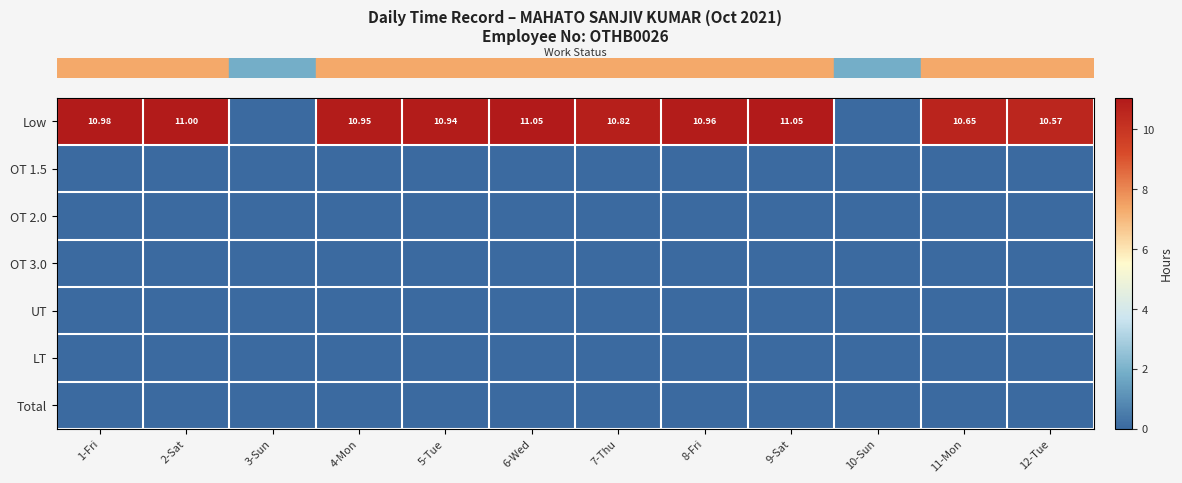

Is it true that row_0 equals 17.7 at 12-Tue?

False